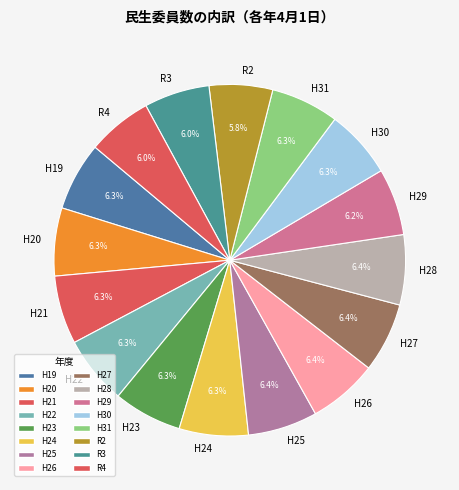

Approximately how many times larger is the value at H29 compared to R2?

1.1